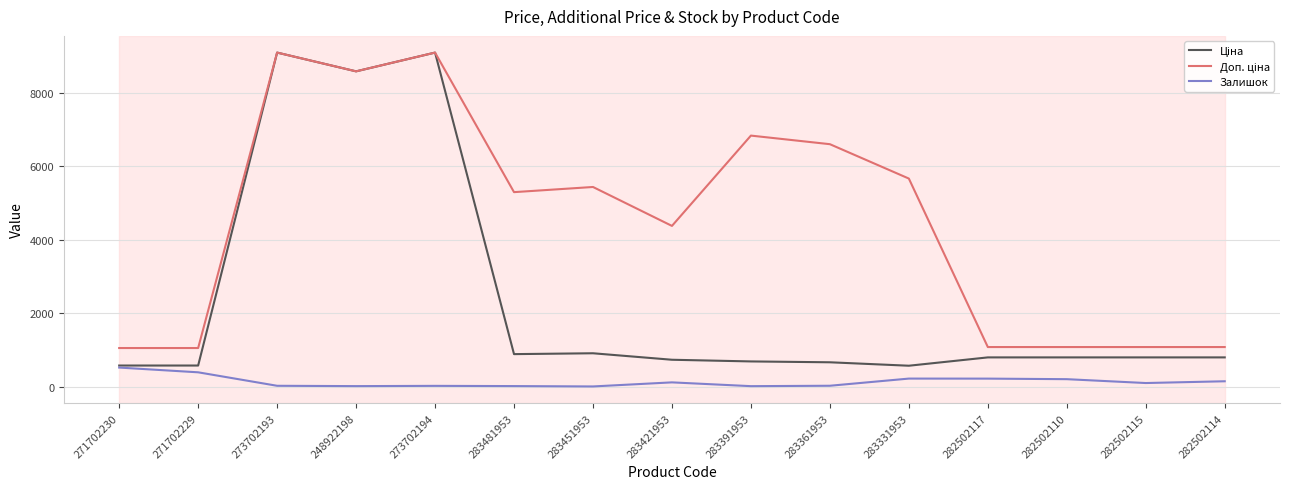

What is the spread (max minus min) of values at 282502110?

874.6